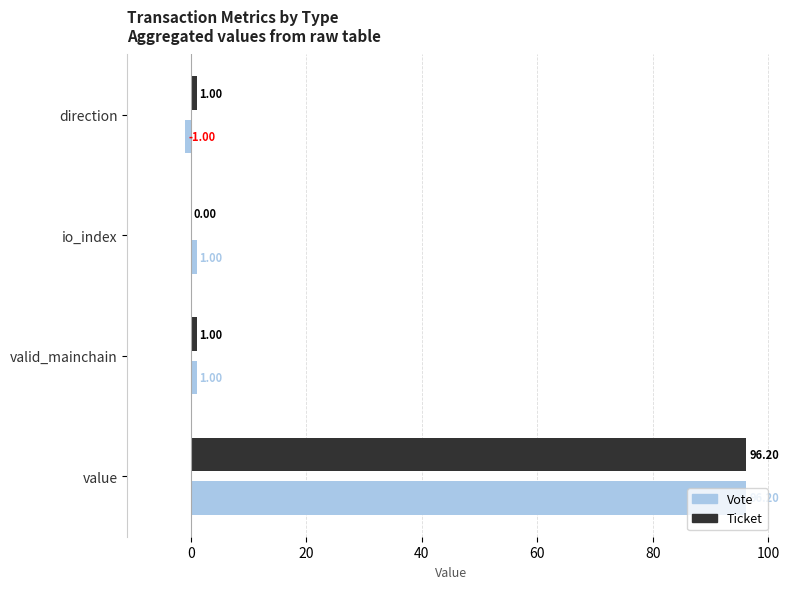

What is the sum of the Vote values at direction and value?

95.2